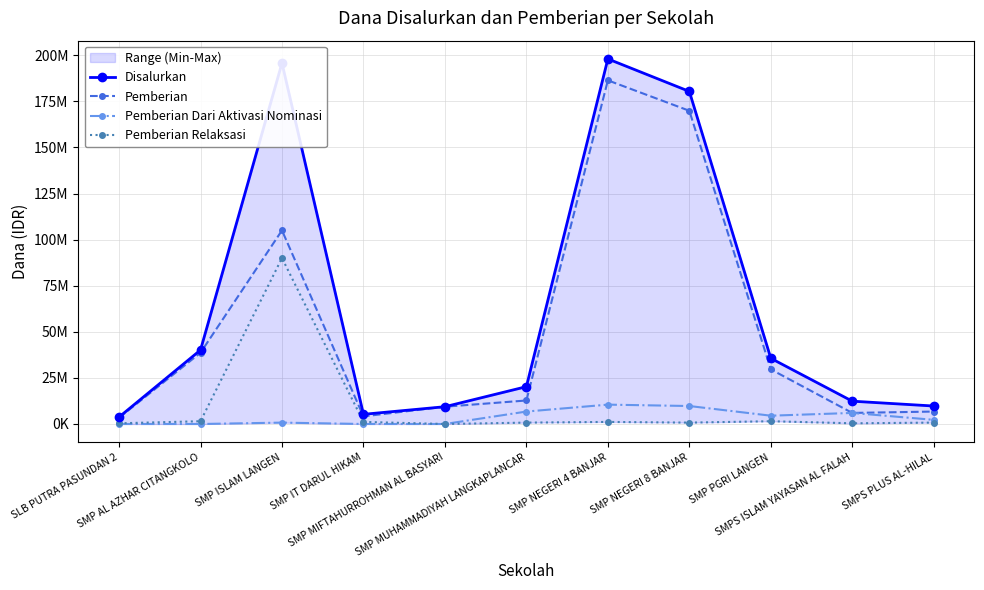

Where does the Pemberian Dari Aktivasi Nominasi series first go above 2250000?

SMP MUHAMMADIYAH LANGKAPLANCAR